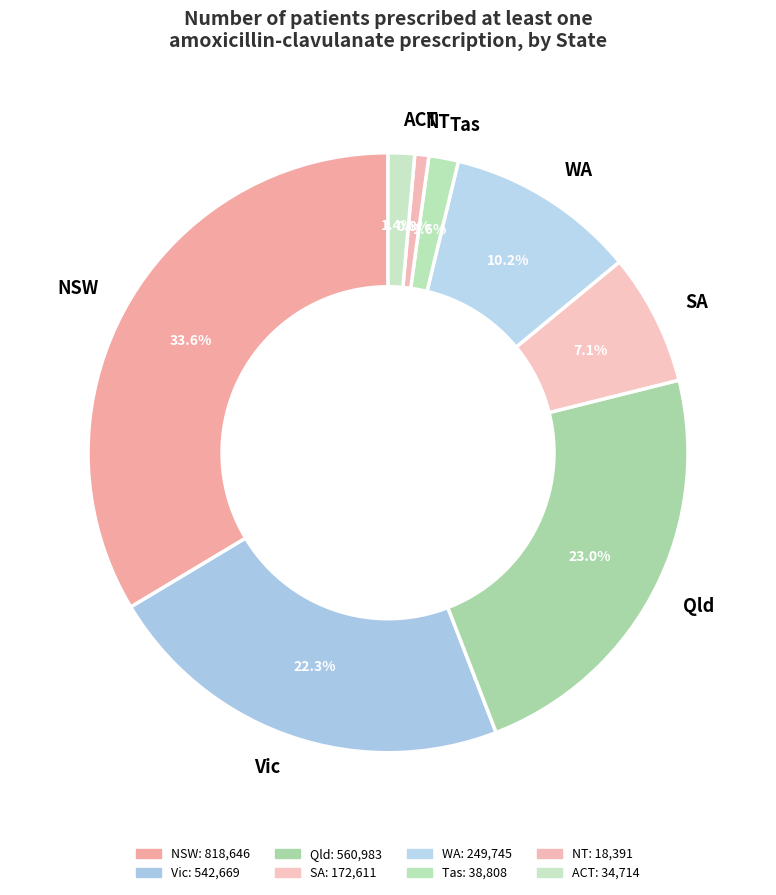

Which has a higher value, ACT or SA?

SA